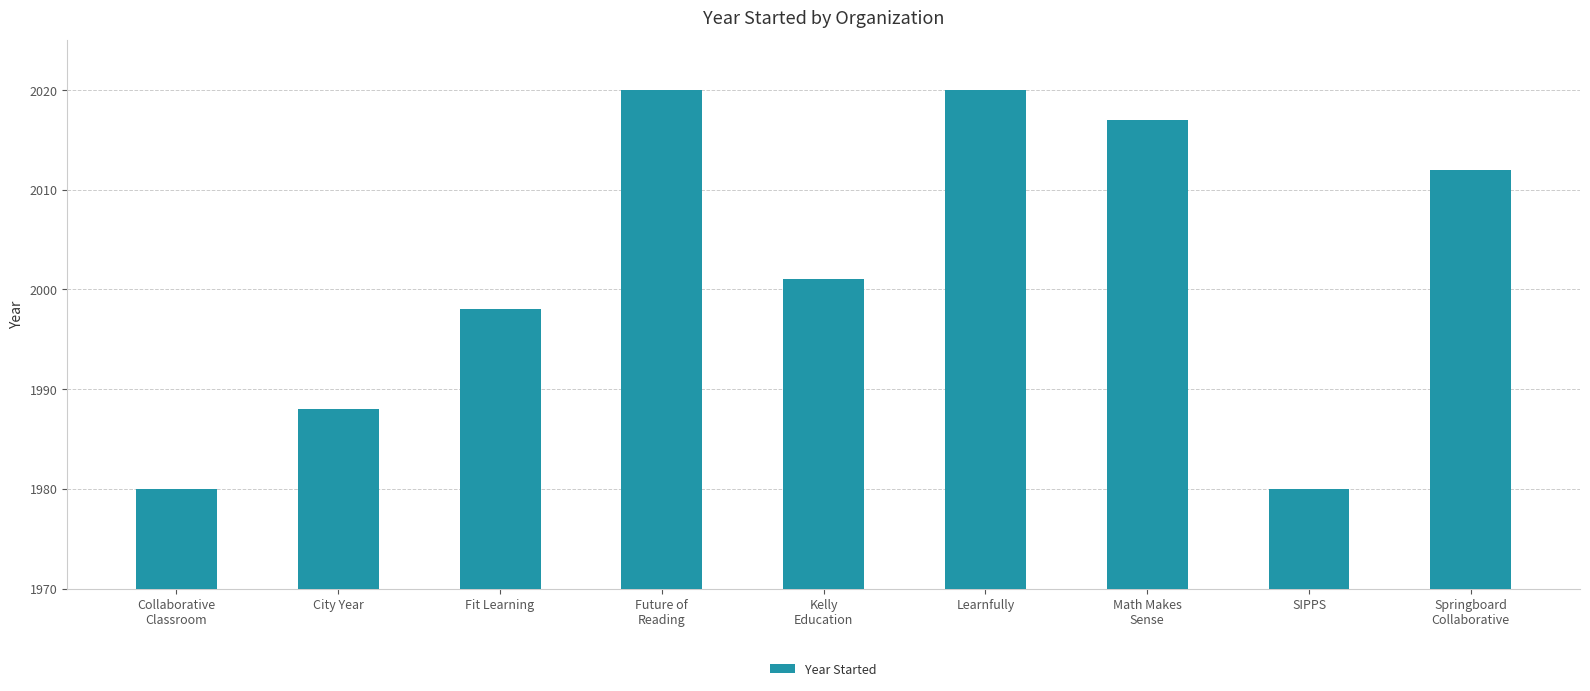

How many categories are shown in the chart?

9